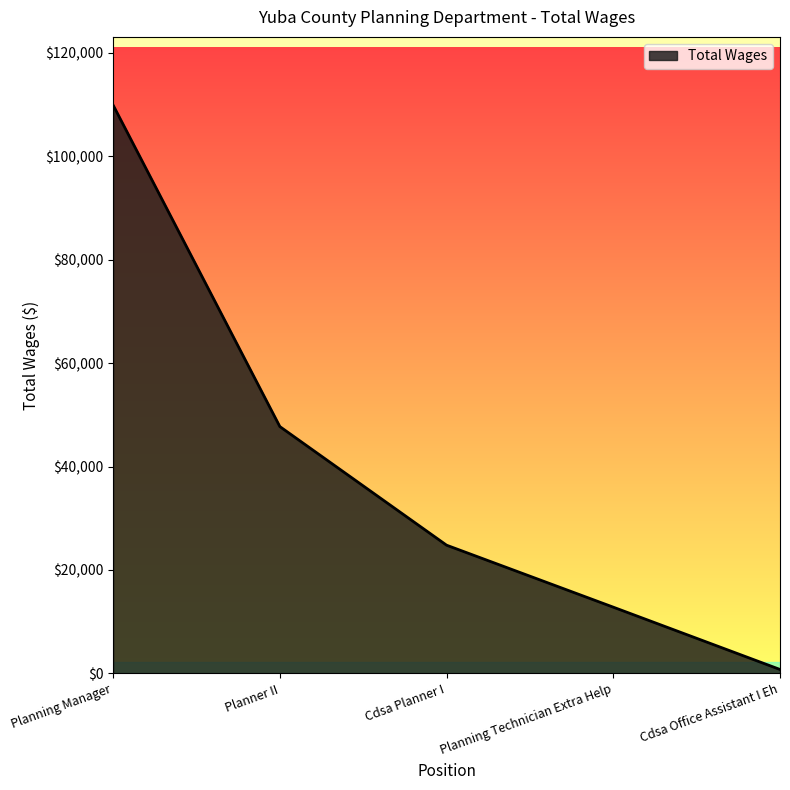

Is it true that the value at Cdsa Planner I is 12541?

False